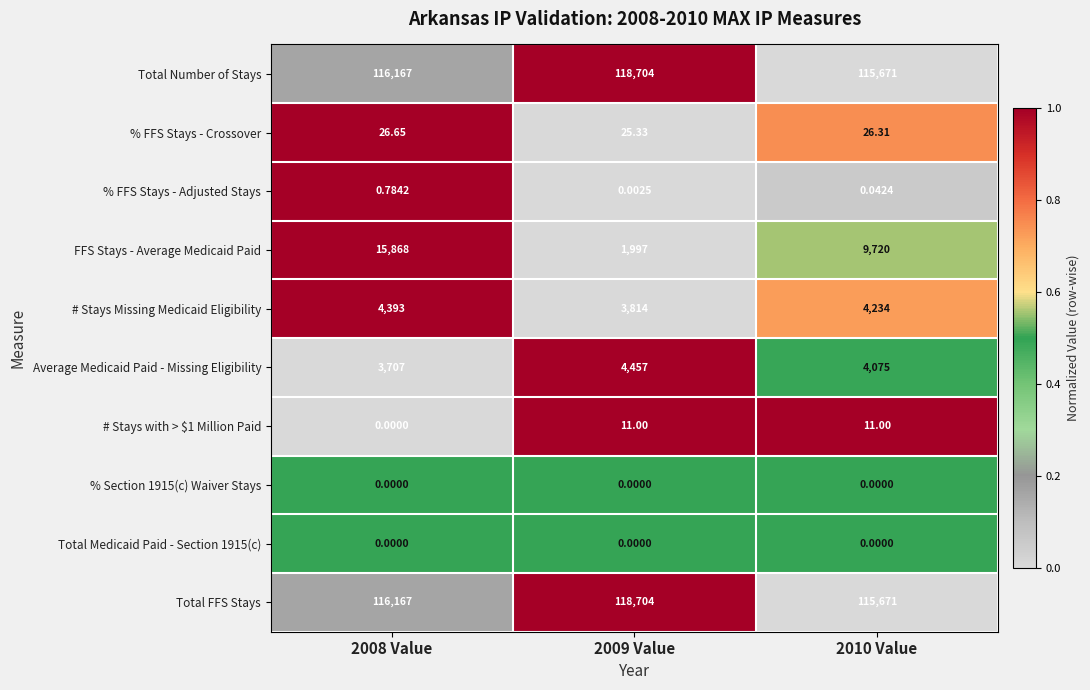

What is the greatest value displayed?

118704.0